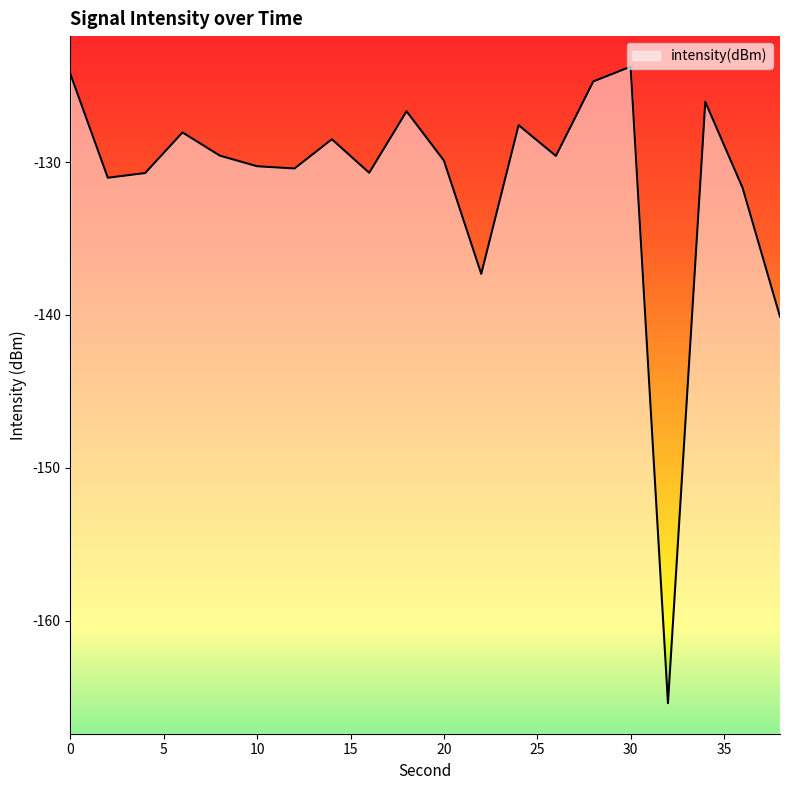

What is the sum of the values at 16 and 8?

-260.3